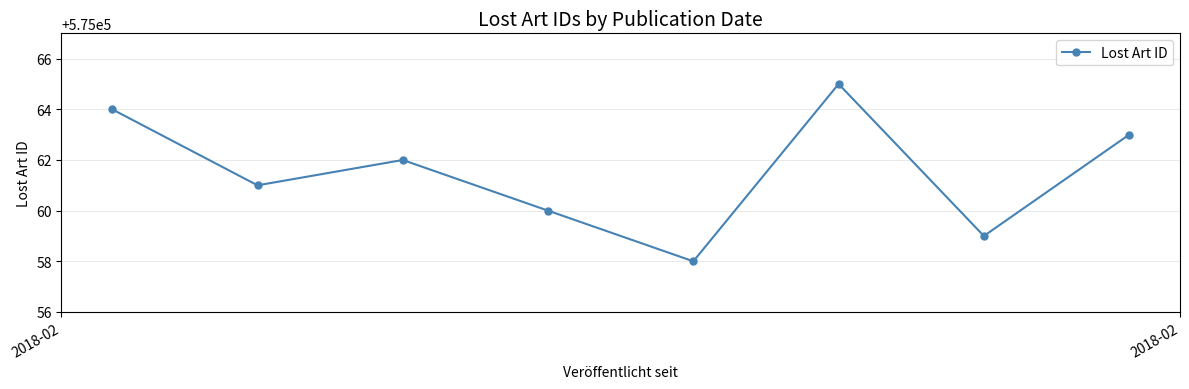

How many data points does each series have?

8